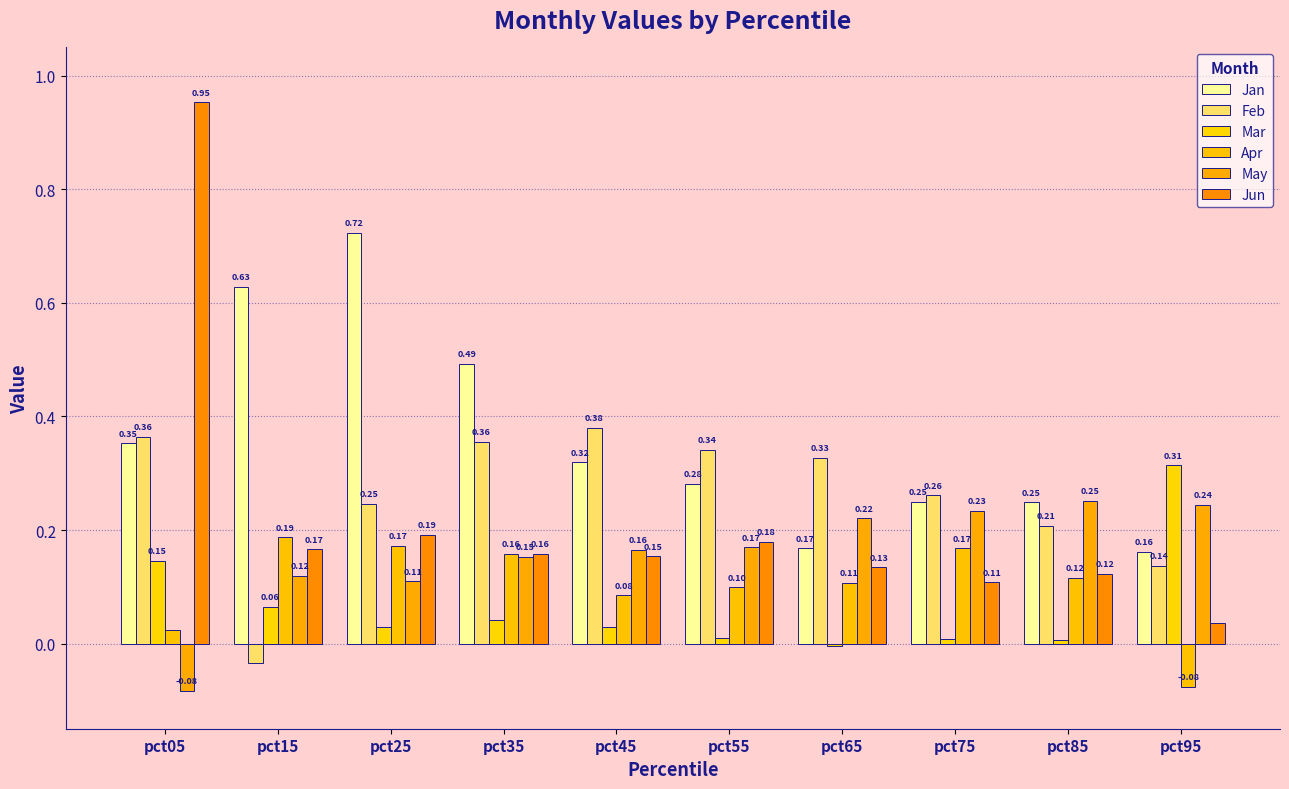

Which category has the lowest value across all series?

pct05